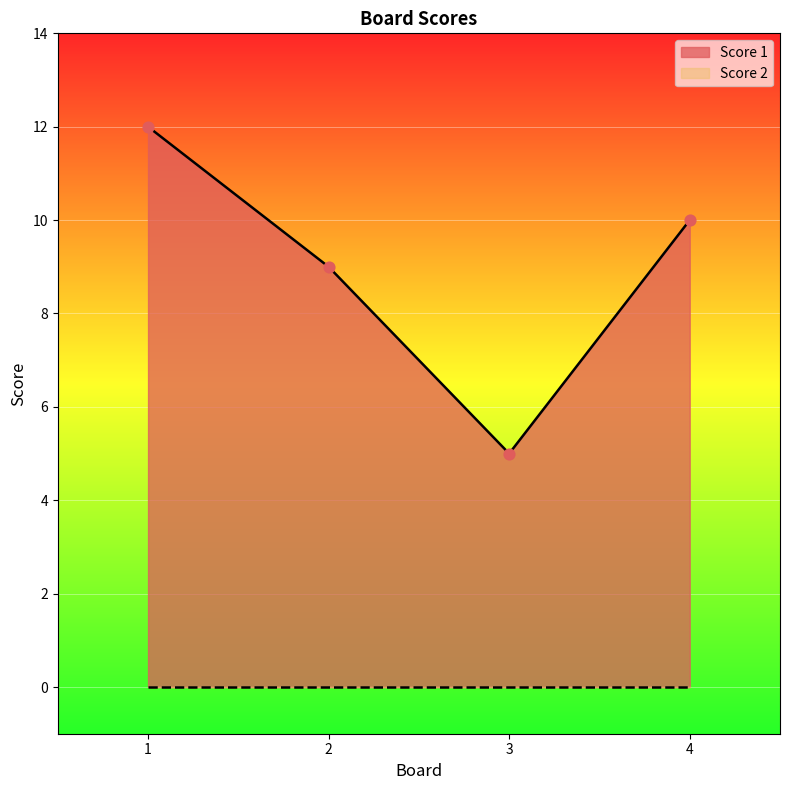

Approximately how many times larger is the value at 2 compared to 1?

0.8